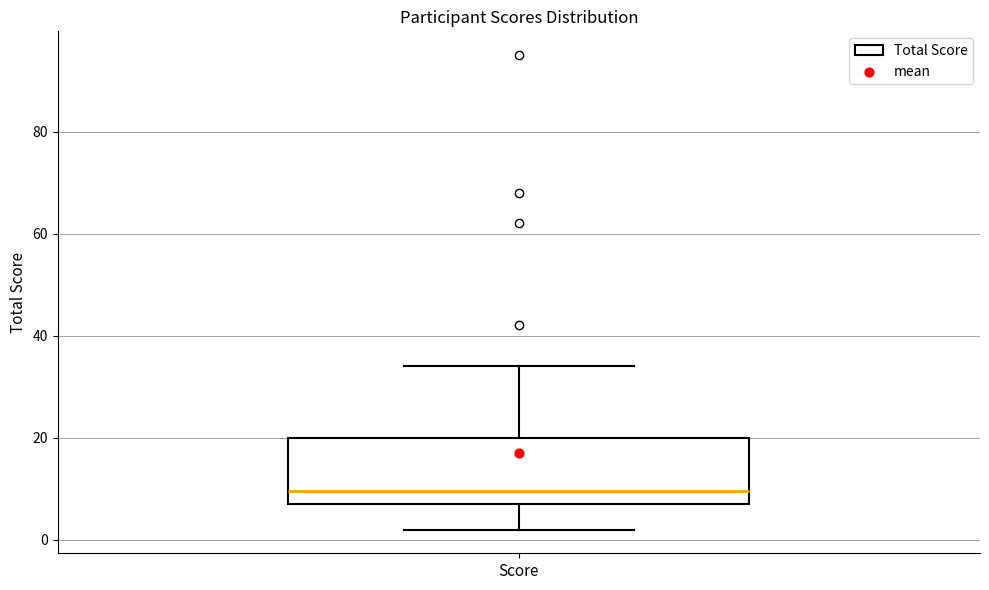

Transcribe this box plot: give where the median line is, the range the box spans, and where the two whiskers end, as read against the y-axis. The values are not printed on the chart, so give them approximately, as read against the axis.

median 10, box 8 to 20, whiskers 2 to 34